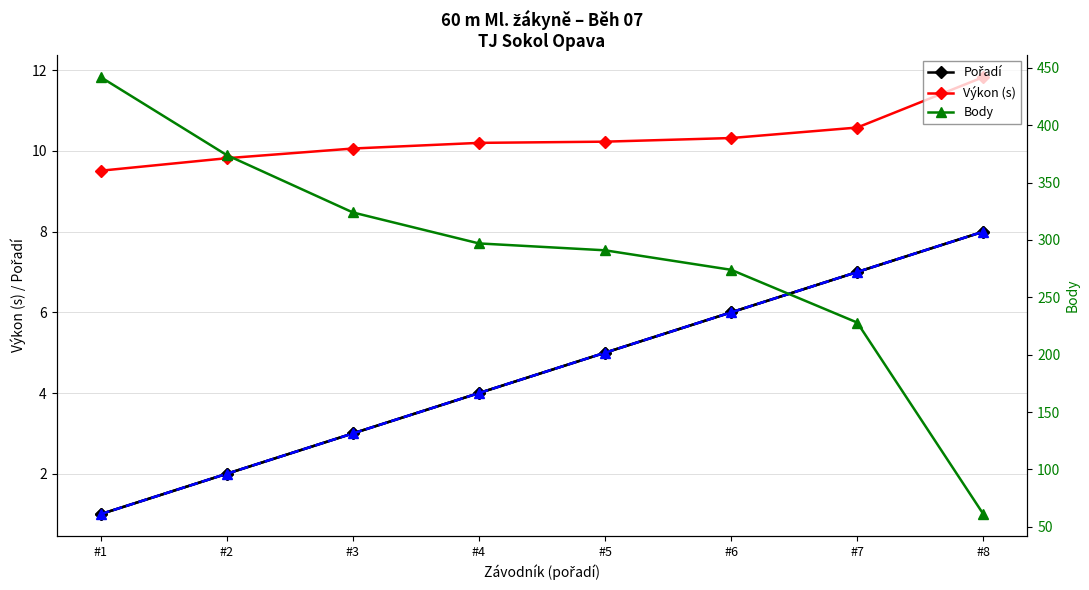

True or false: Body and Pořadí cross at least once.

False